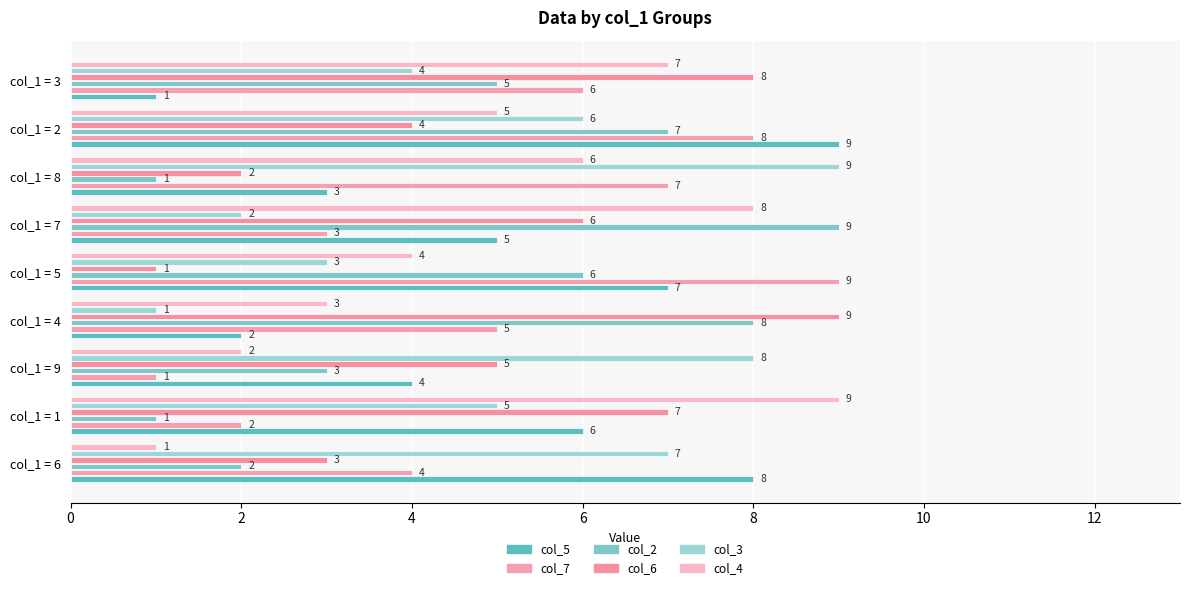

What is the average value of the col_5 series?

5